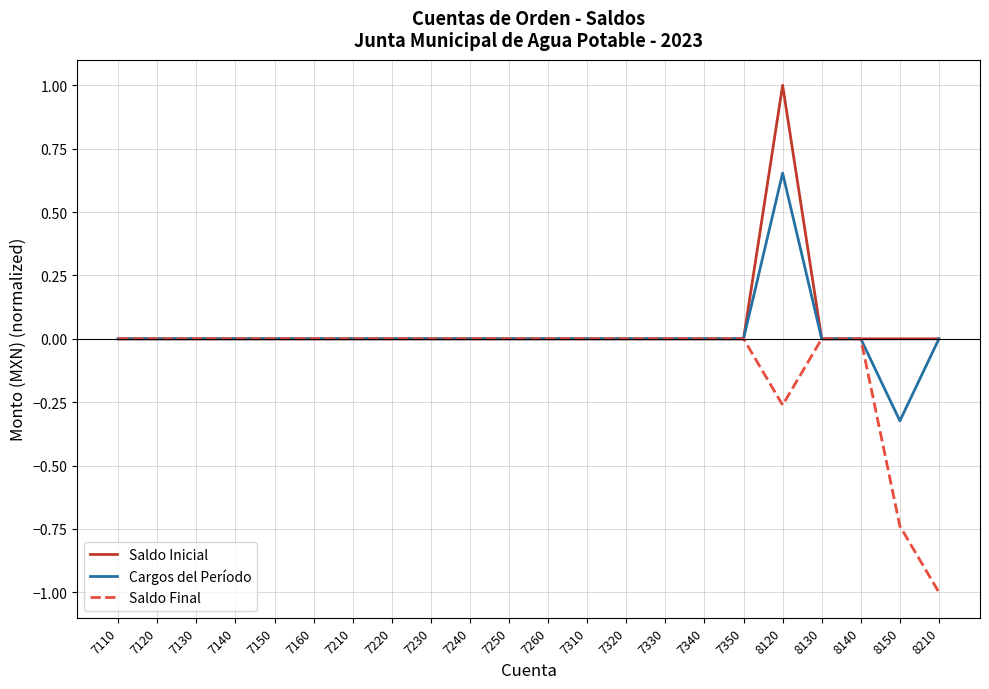

Is it true that Saldo Inicial equals 0.0 at 7350?

True